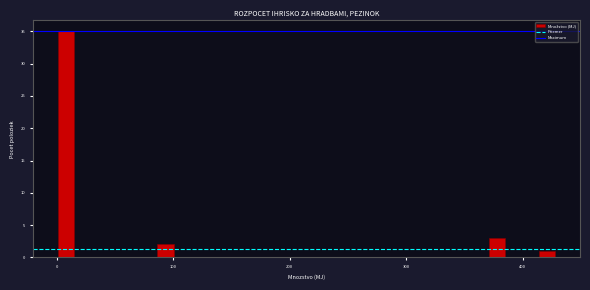

Read against the x-axis, roughly where is the centre of the tallest bar?

10